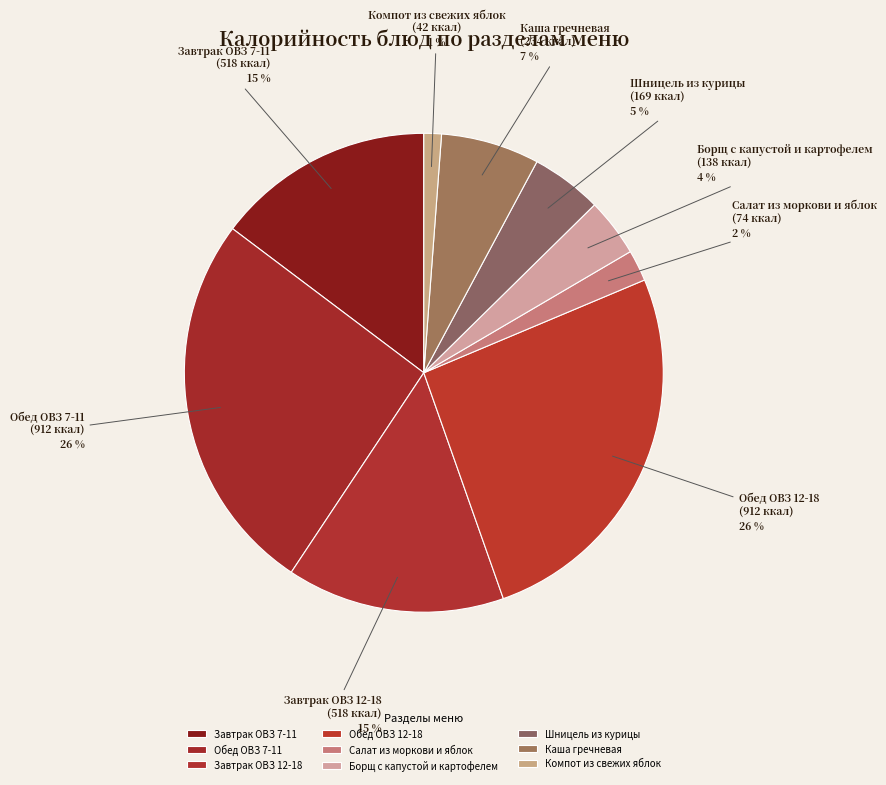

Between Обед ОВЗ 7-11 and Каша гречневая, which is larger?

Обед ОВЗ 7-11